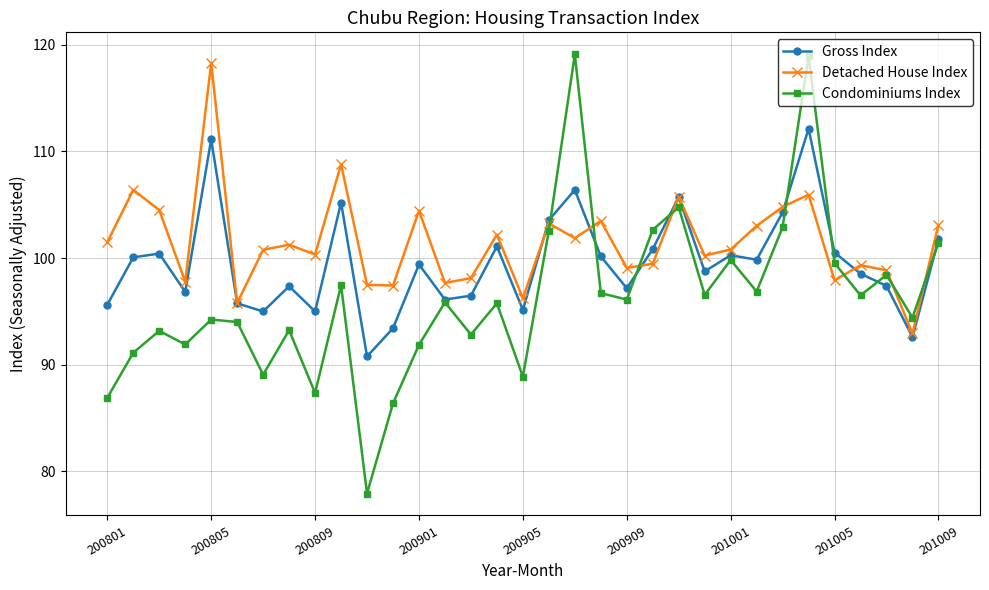

Which series has the largest total across all categories?

Detached House Index